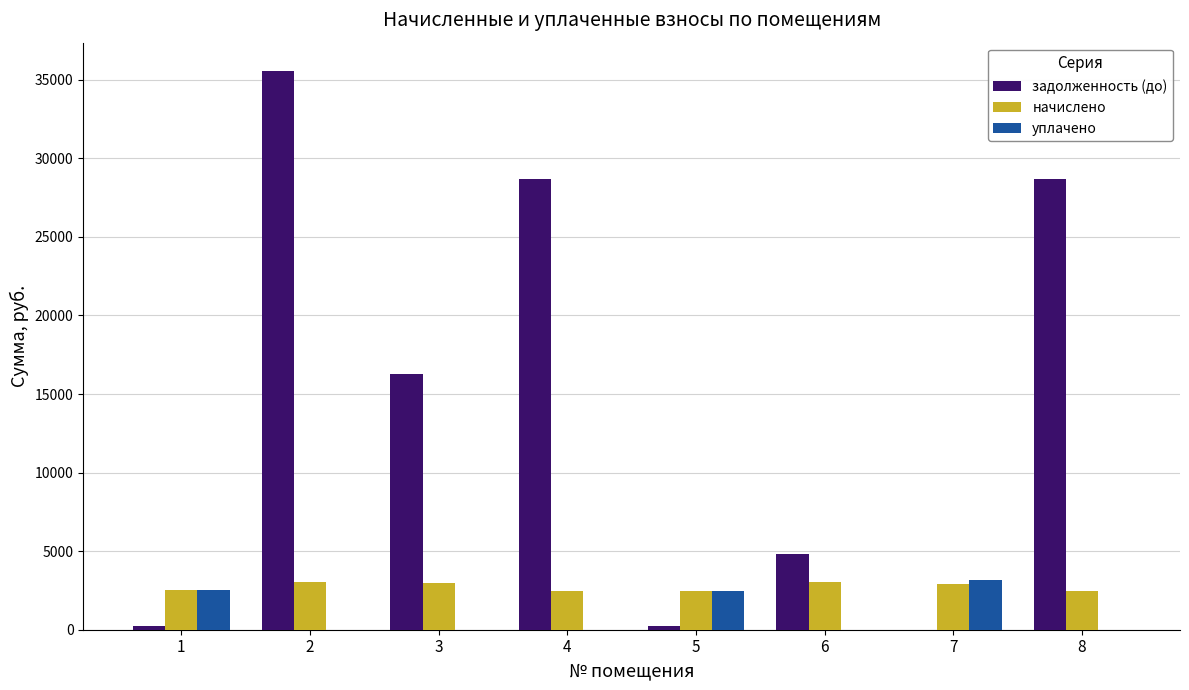

Are the bars horizontal?

No